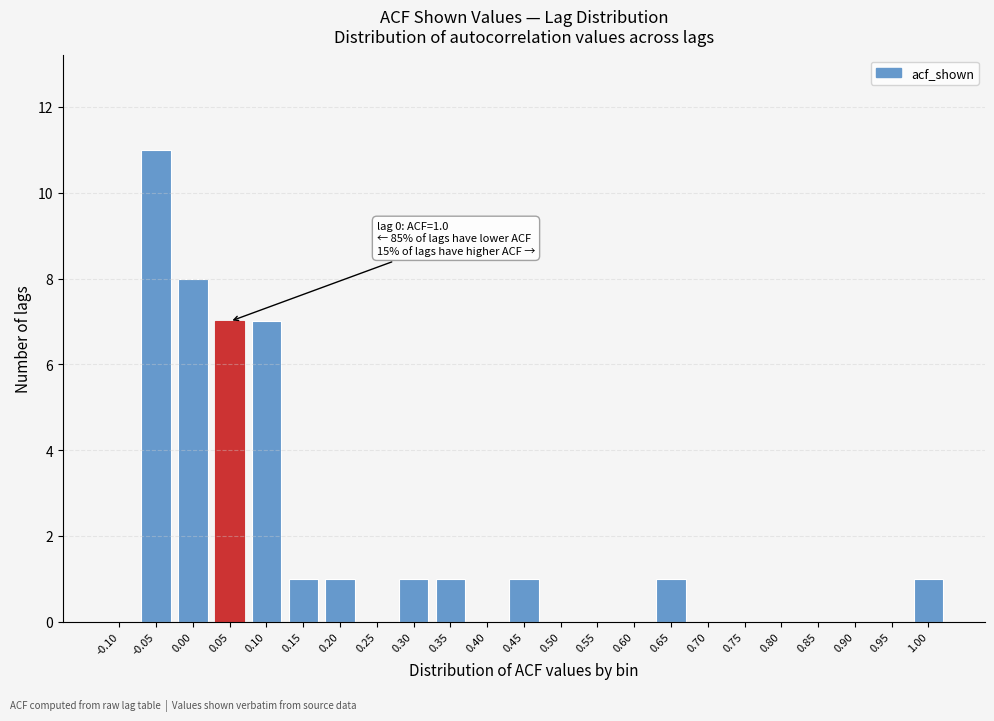

Reading left to right, transcribe all the data shown in this chart.

-0.10=0	-0.05=11	0.00=8	0.05=7	0.10=7	0.15=1	0.20=1	0.25=0	0.30=1	0.35=1	0.40=0	0.45=1	0.50=0	0.55=0	0.60=0	0.65=1	0.70=0	0.75=0	0.80=0	0.85=0	0.90=0	0.95=0	1.00=1